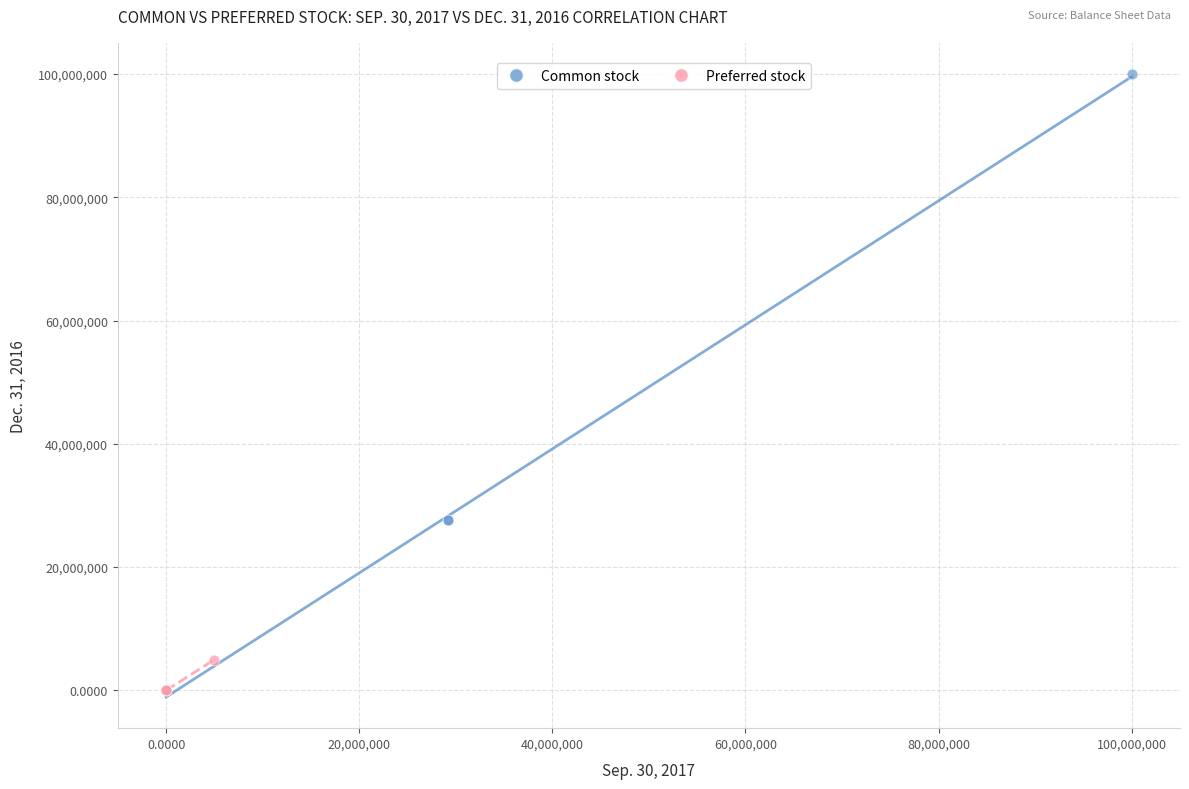

Which series has the widest spread of Y values?

Common stock